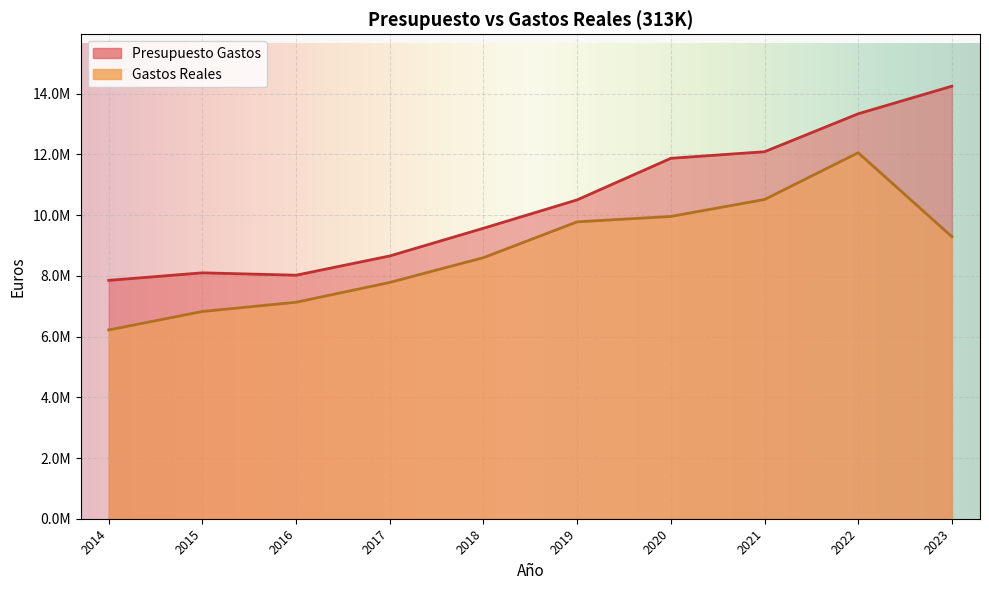

What is the difference between the second highest and minimum values in the Gastos Reales series?

4296565.3